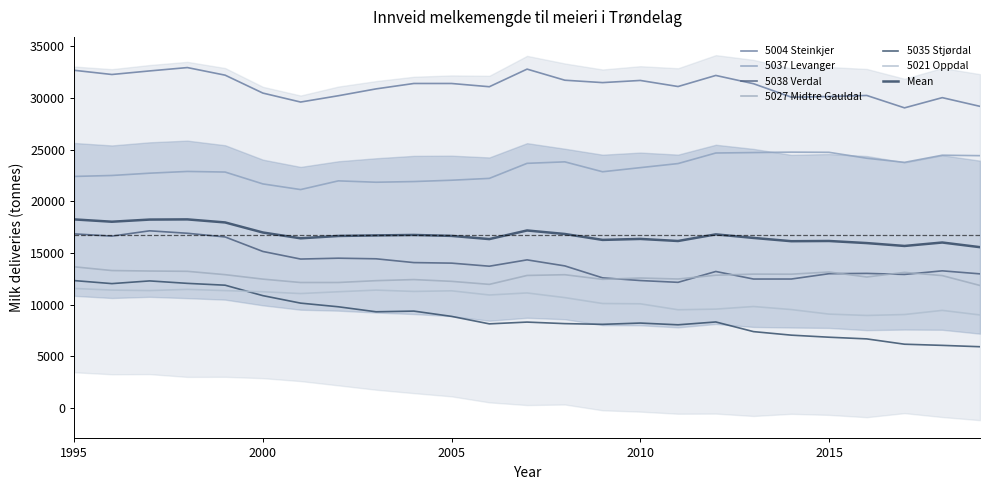

Which series has the largest total across all categories?

5004 Steinkjer